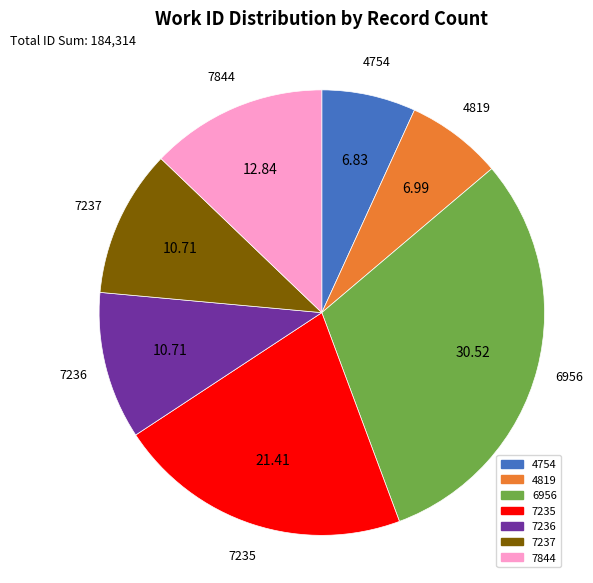

Combined, do 7235 and 6956 account for over 50%?

Yes